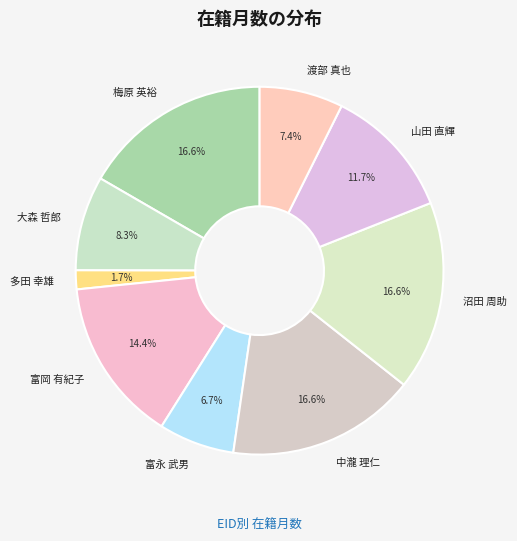

Which has a higher value, 渡部 真也 or 沼田 周助?

沼田 周助